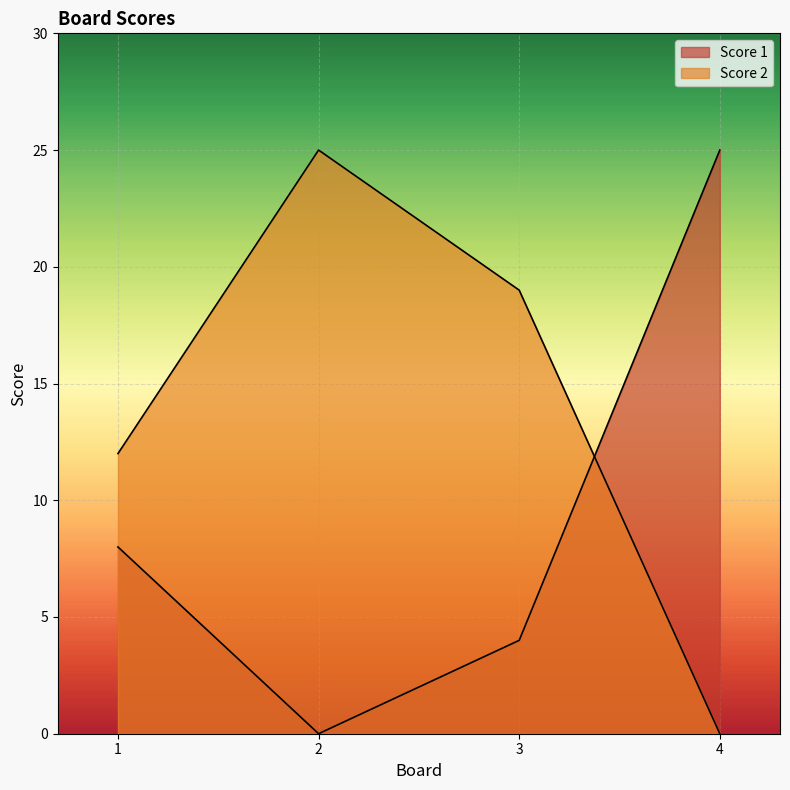

Which has a higher value, 2 or 3?

3